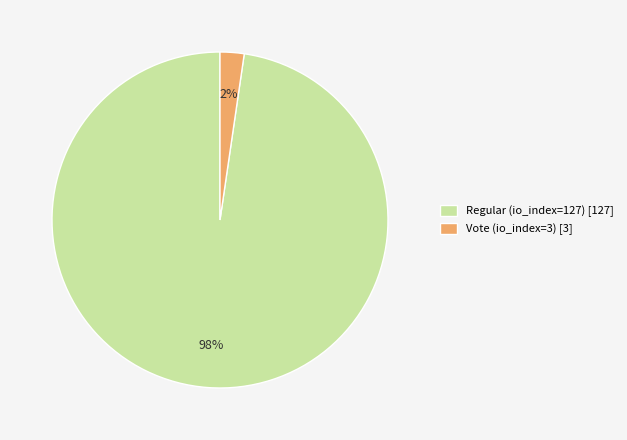

How many segments does this pie chart have?

2